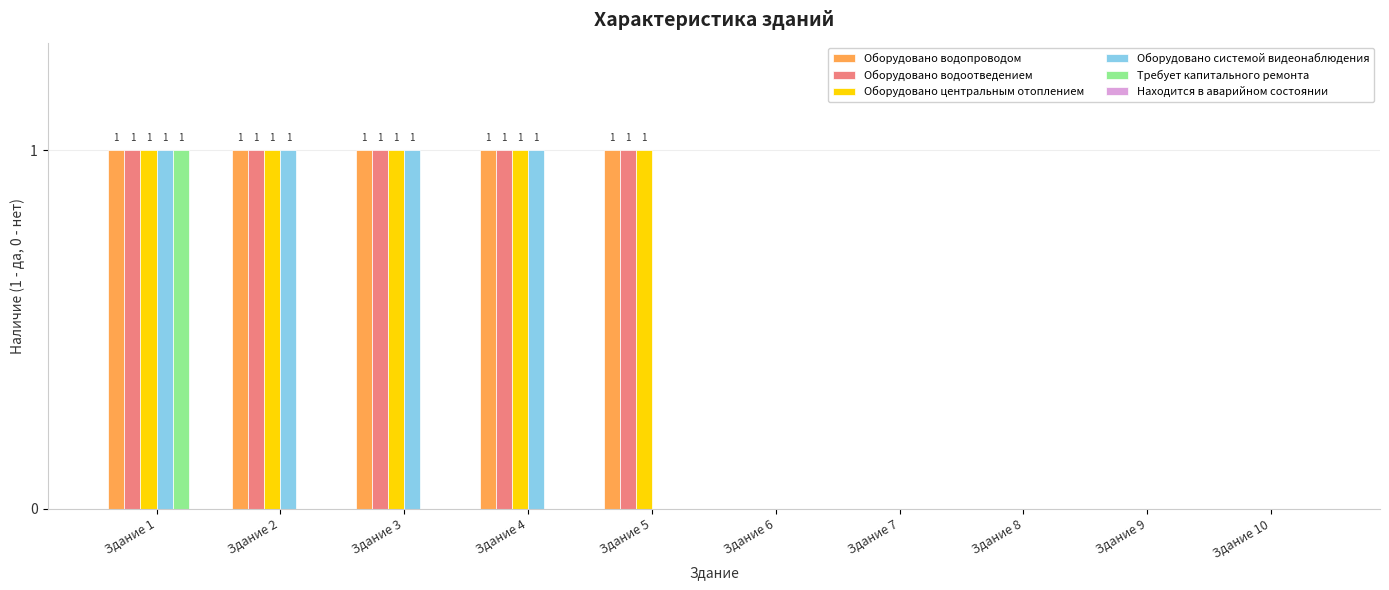

Are the bars horizontal?

No